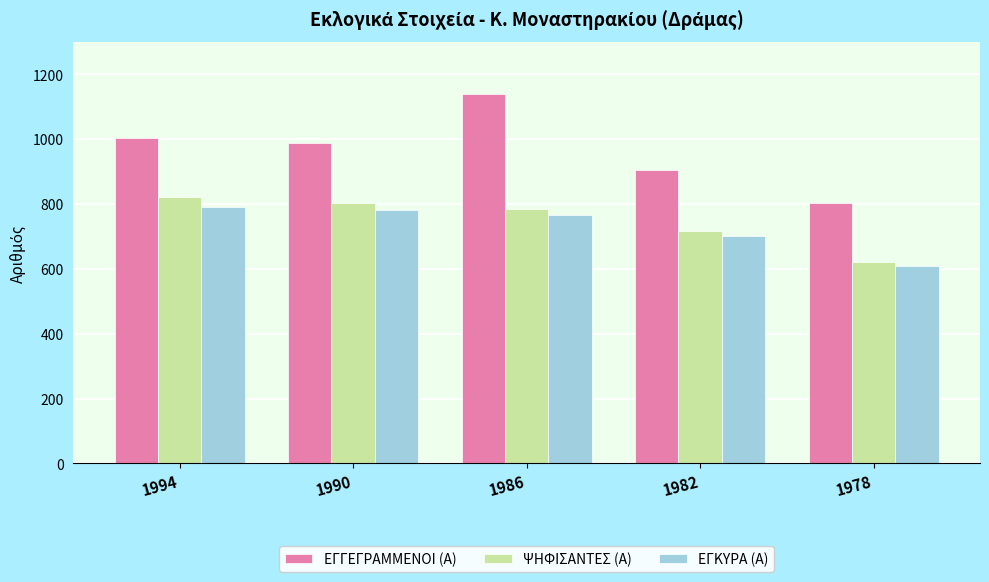

At which category is the sum across all series the highest?

1986